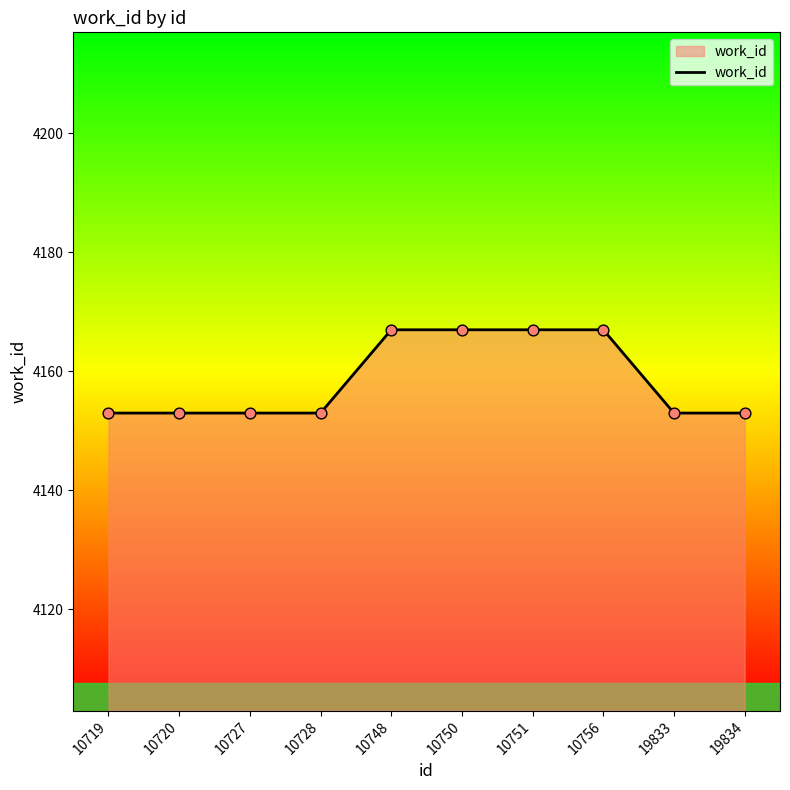

What is the ratio of the value at 10751 to the value at 10719?

1.0